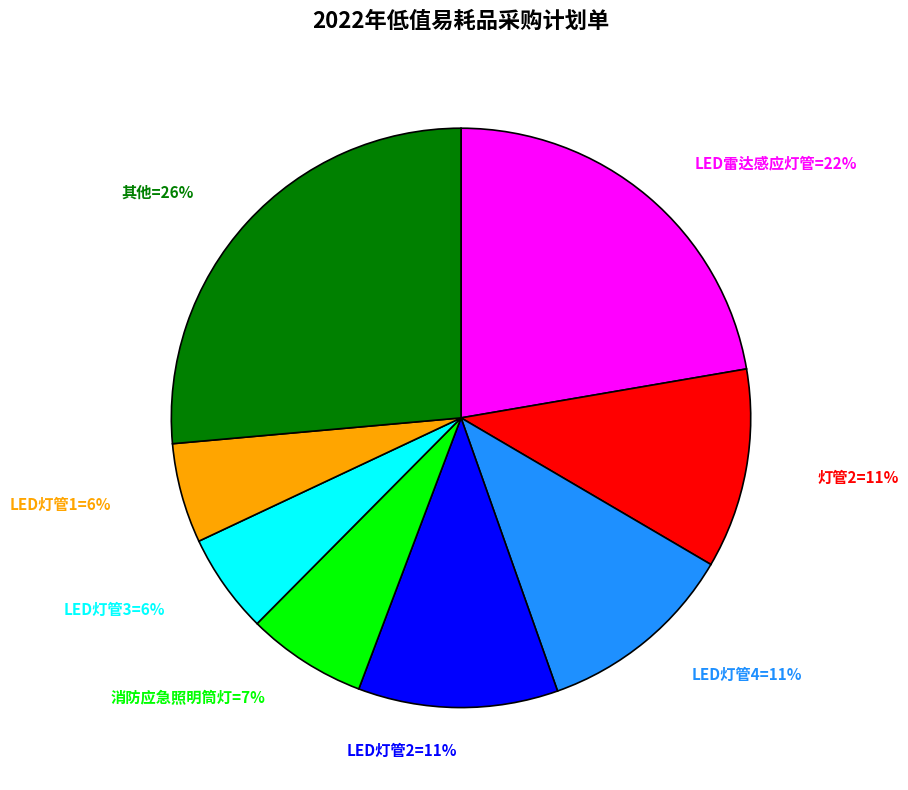

To the nearest percent, what is the average slice percentage?

12%